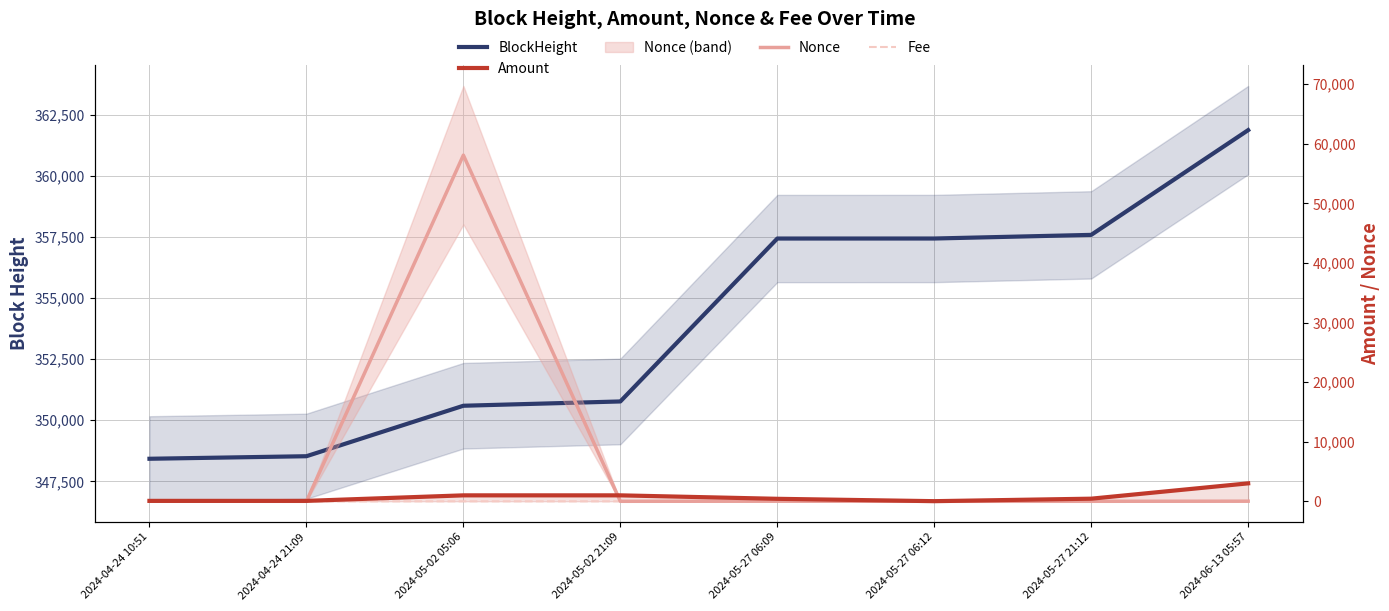

What is the maximum value for Fee?

0.1